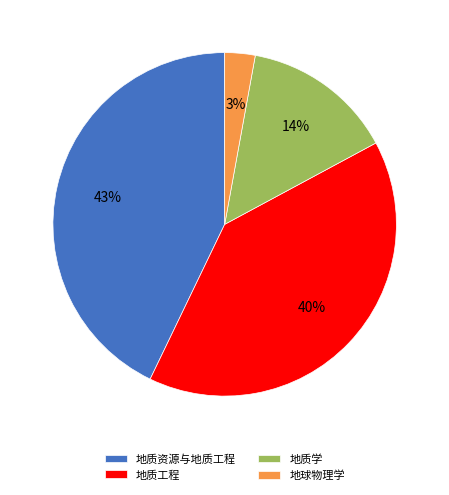

Combined, do 地球物理学 and 地质学 account for over 50%?

No